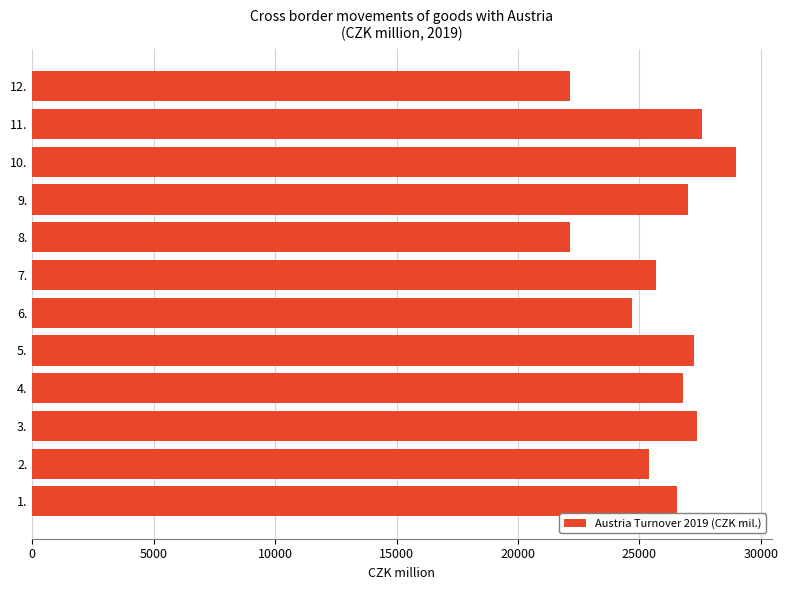

Where is the data nearest to the value 25562?

7.